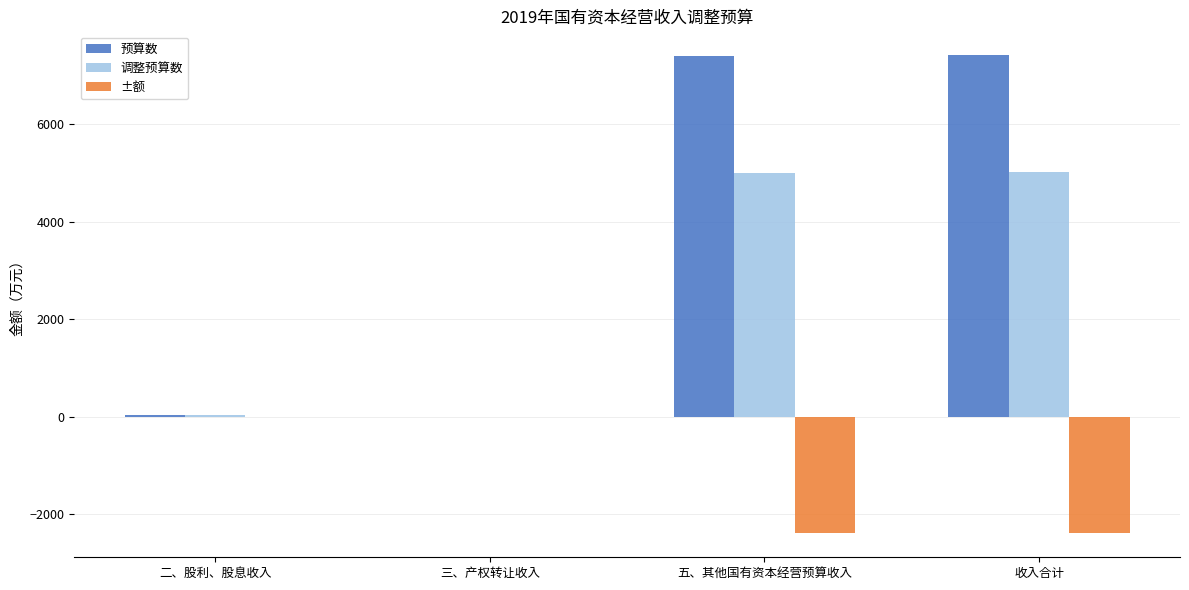

What is the sum of the 调整预算数 values at 五、其他国有资本经营预算收入 and 收入合计?

10022